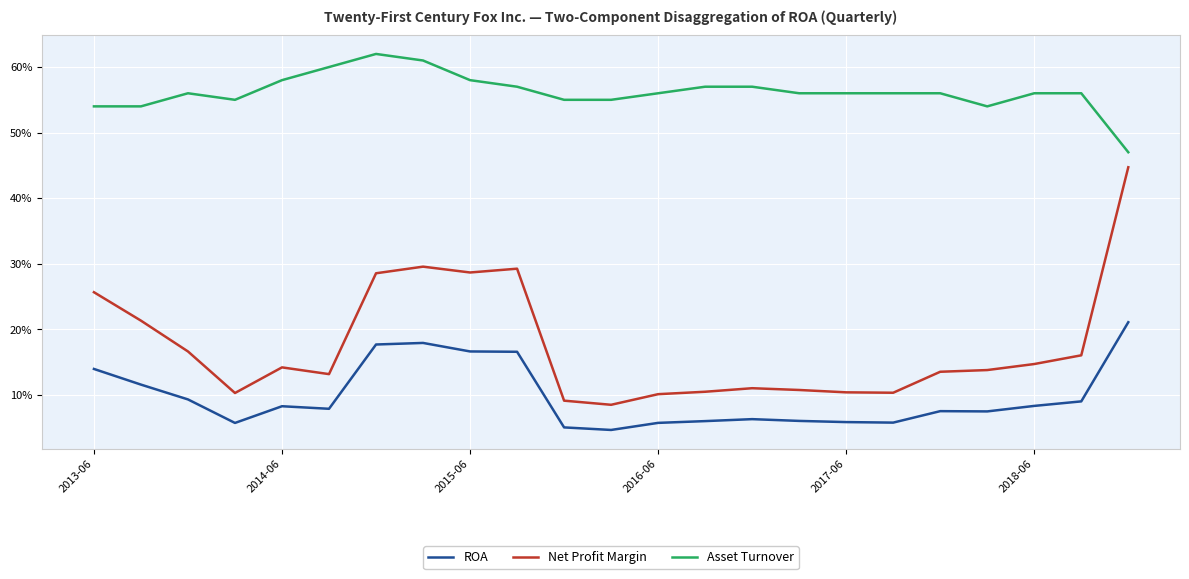

Does the chart display data point markers on the line(s)?

No